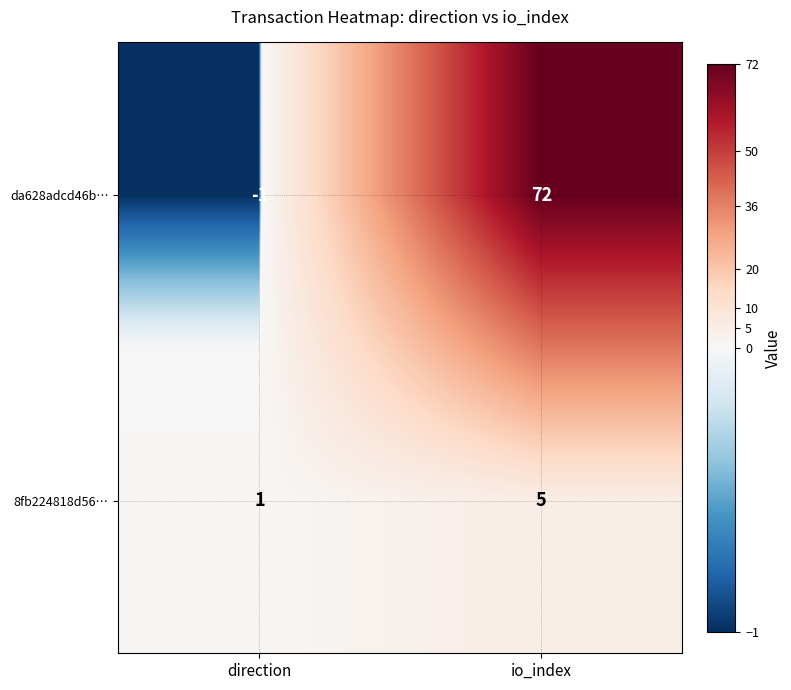

Which series has the widest spread of values?

da628adcd46b…